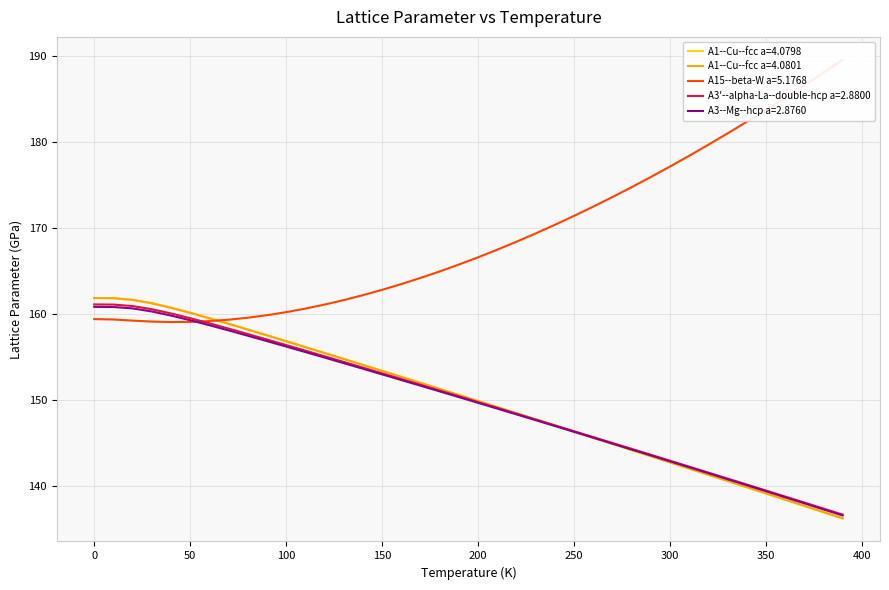

List the series in order of their peak value, highest first.

A15--beta-W a=5.1768, A1--Cu--fcc a=4.0798, A1--Cu--fcc a=4.0801, A3'--alpha-La--double-hcp a=2.8800, A3--Mg--hcp a=2.8760